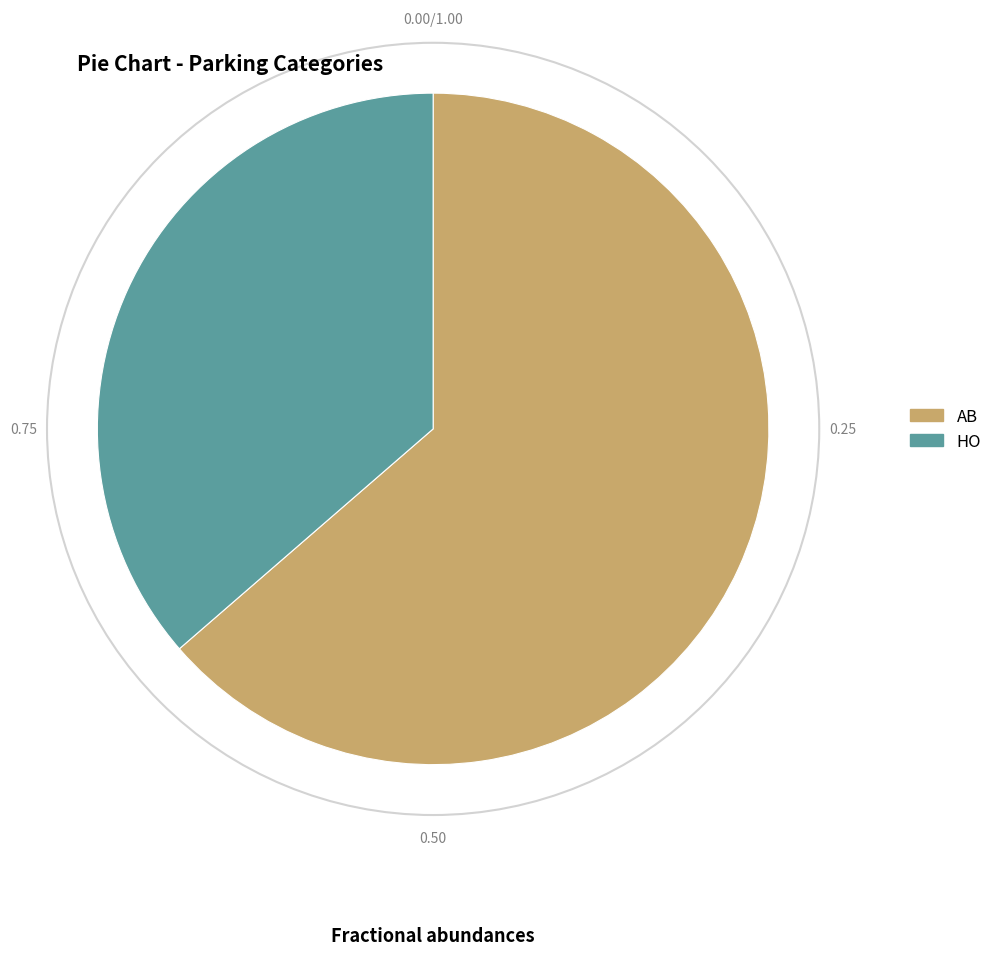

Combined, do HO and AB account for over 50%?

Yes